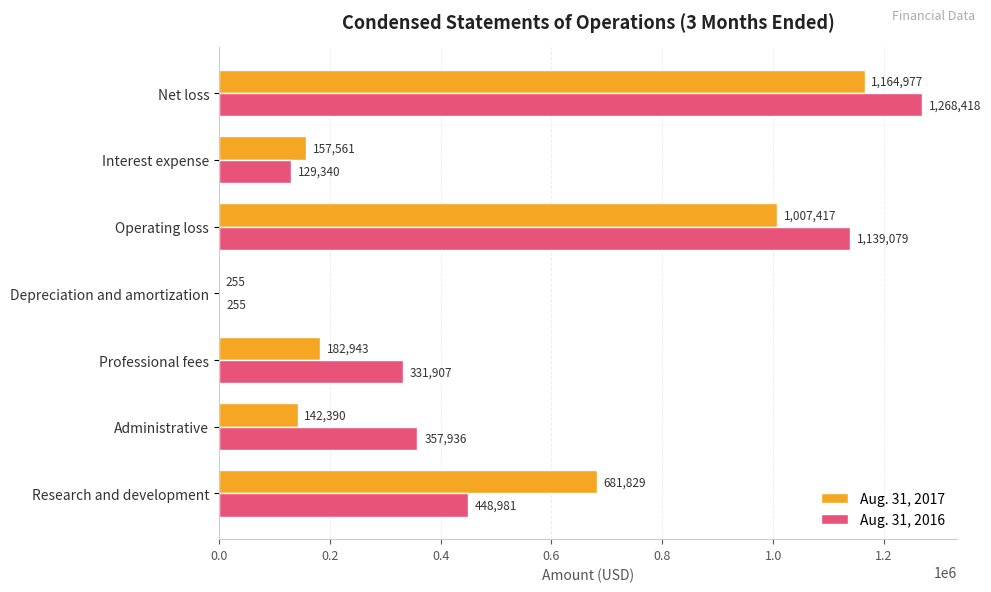

Is the value of Aug. 31, 2016 at Administrative greater than the value of Aug. 31, 2017 at Professional fees?

Yes